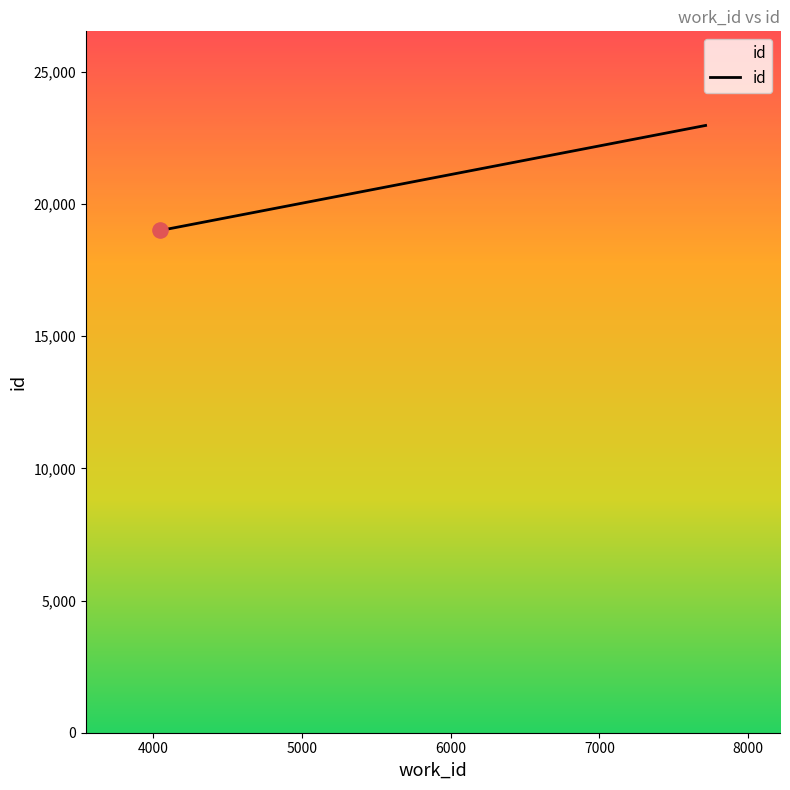

What is the maximum value shown in the chart?

22969